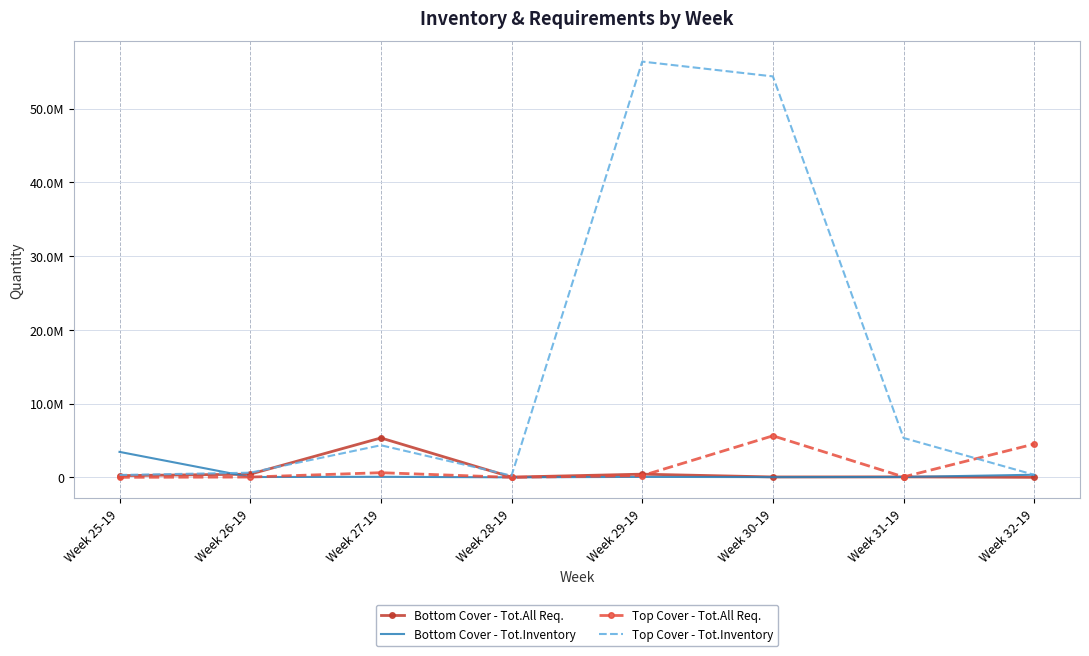

Between Week 27-19 and Week 32-19, which is larger?

Week 27-19